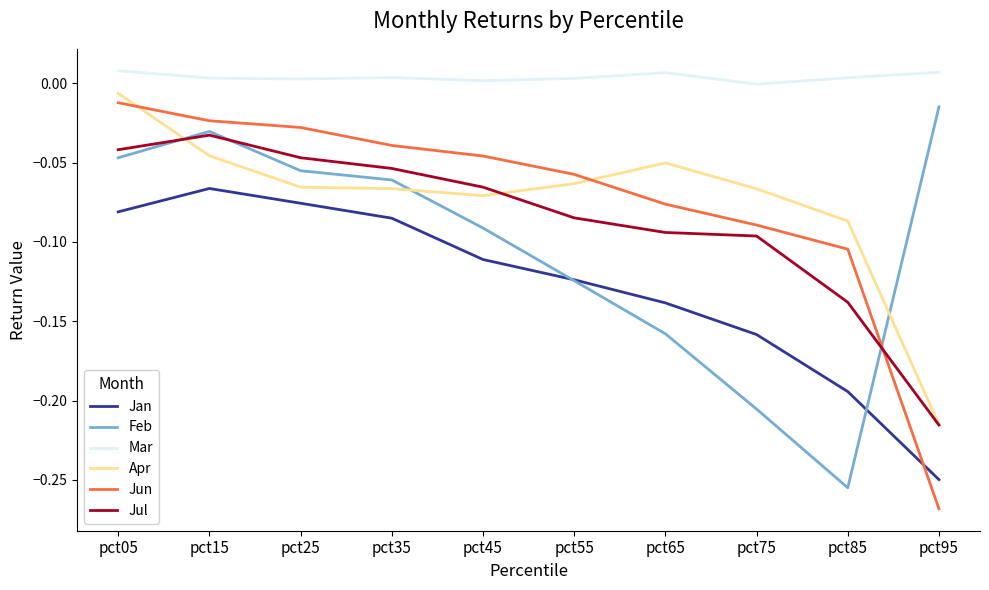

True or false: Apr has a value of -0.0 at pct15.

True